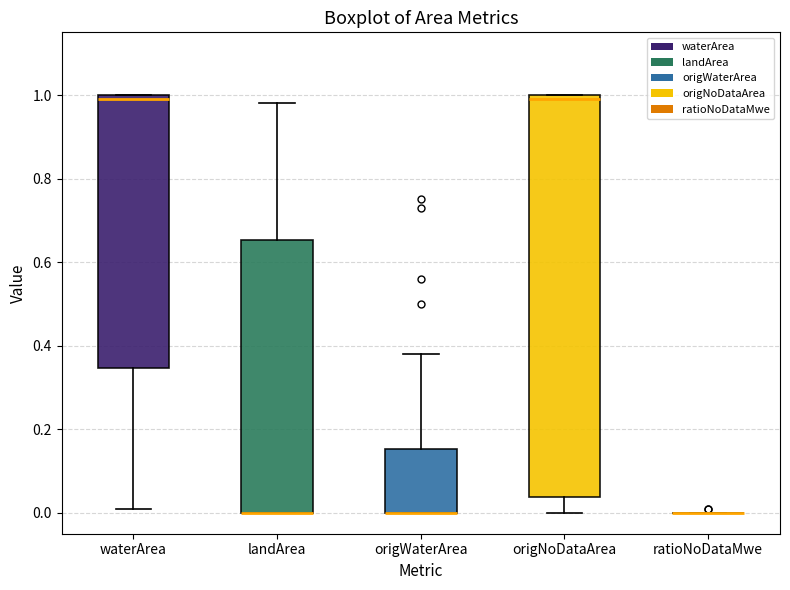

Where does the upper whisker of the box for landArea end on the y-axis? The values are not printed on the chart, so give them approximately, as read against the axis.

0.98